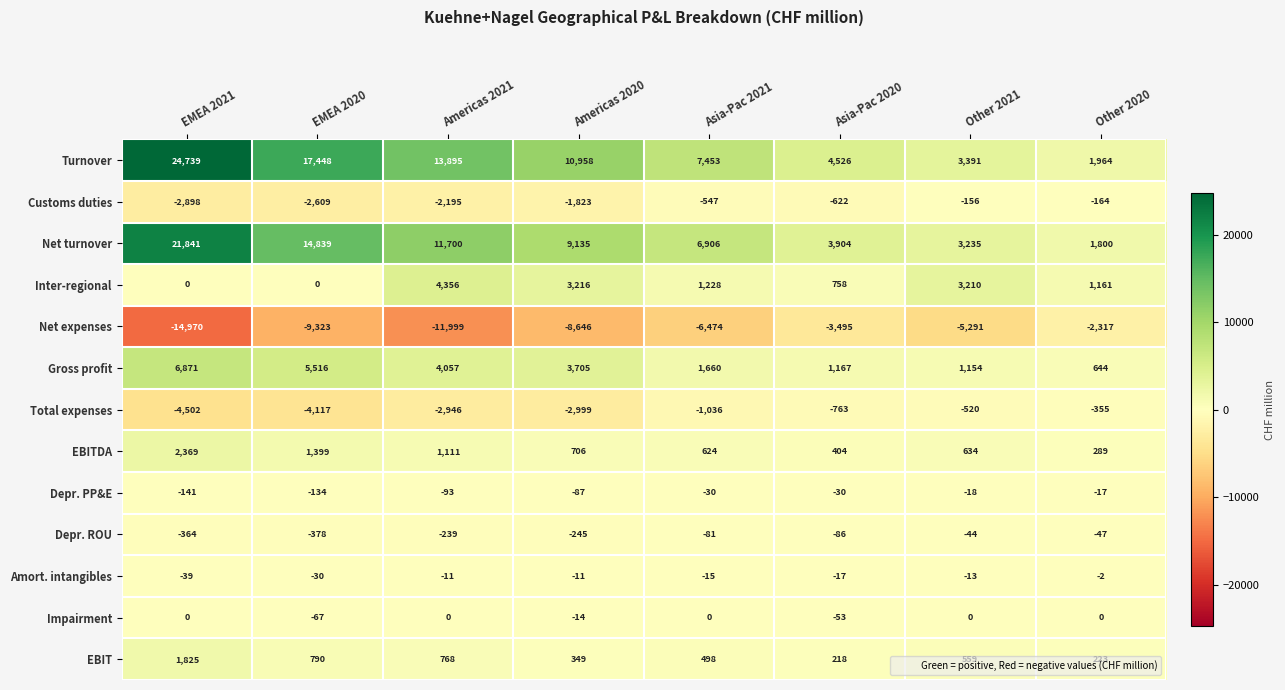

Which series has the largest total across all categories?

Turnover